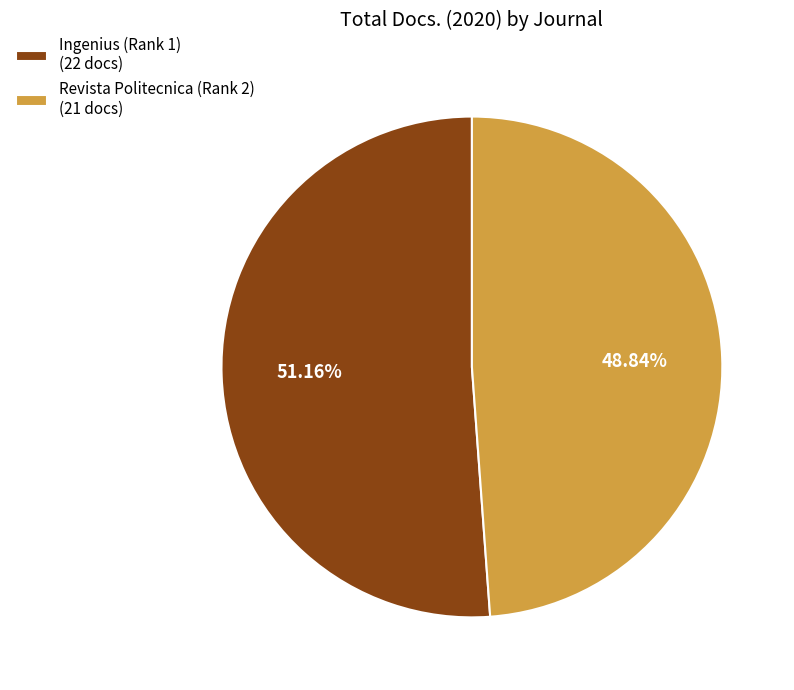

Is it true that Revista Politecnica (Rank 2) is 49% of the pie?

True